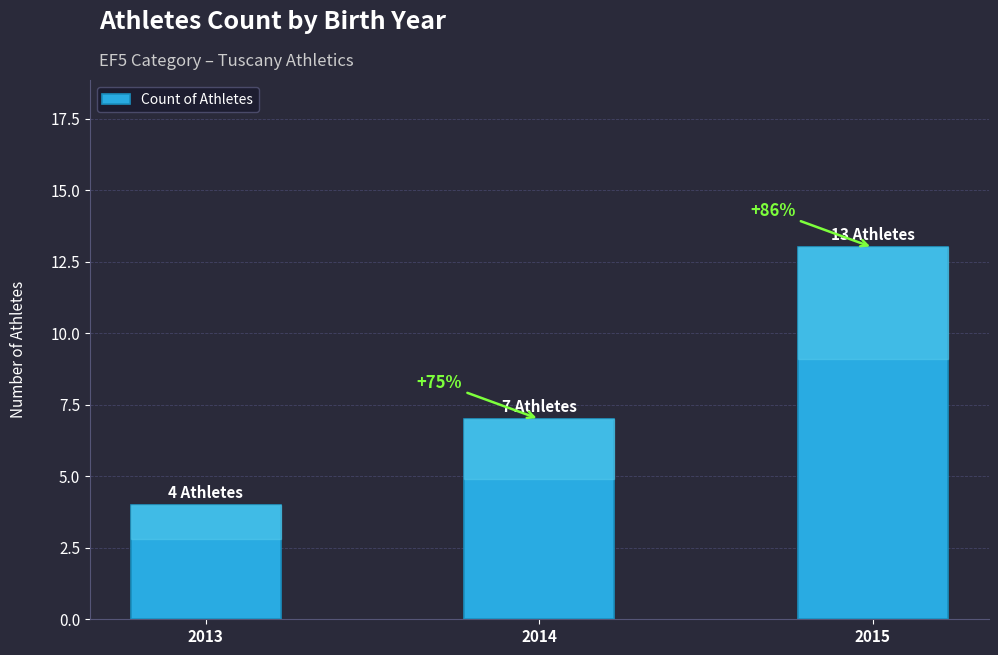

What is the change in value from 2013 to 2015?

+9